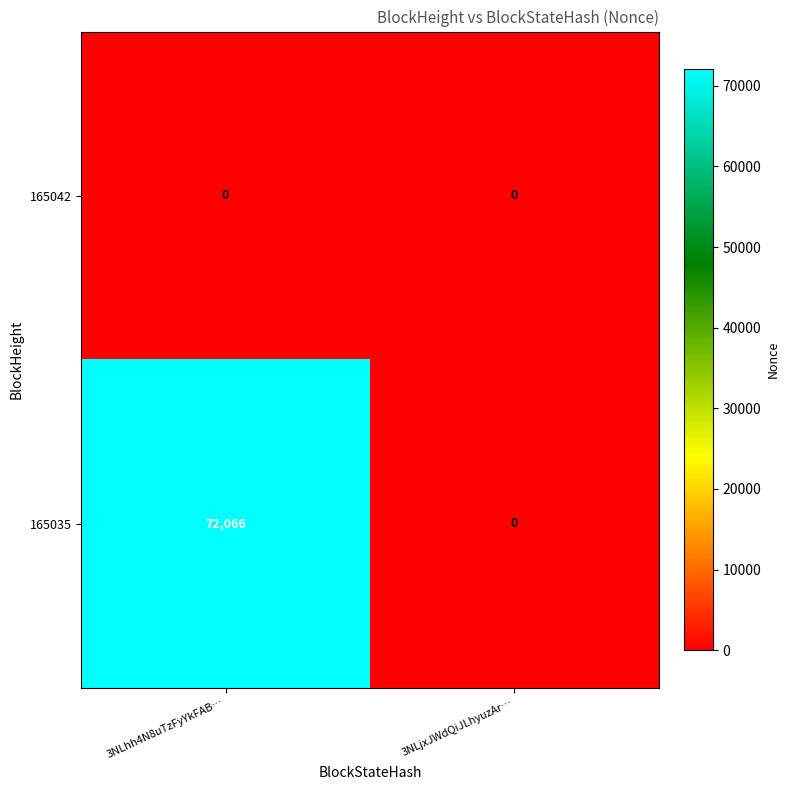

At which label does 165035 reach its minimum?

3NLjxJWdQiJLhyuzAr…